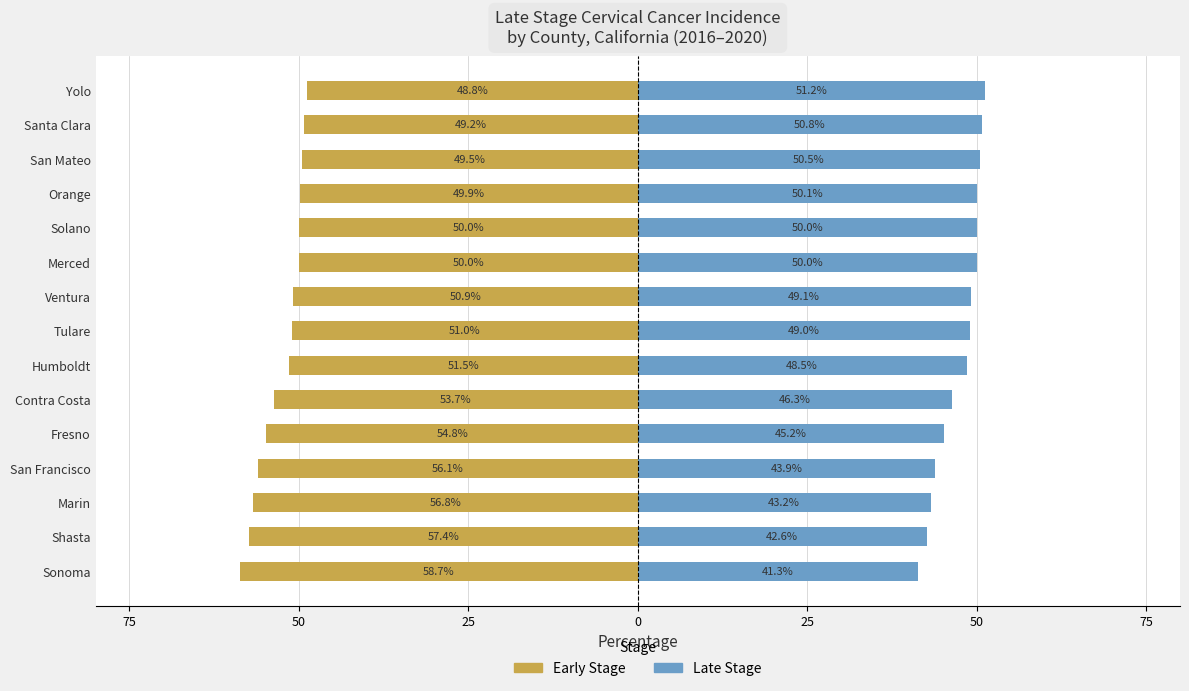

The value of Early Stage at Shasta is -86.1. True or false?

False